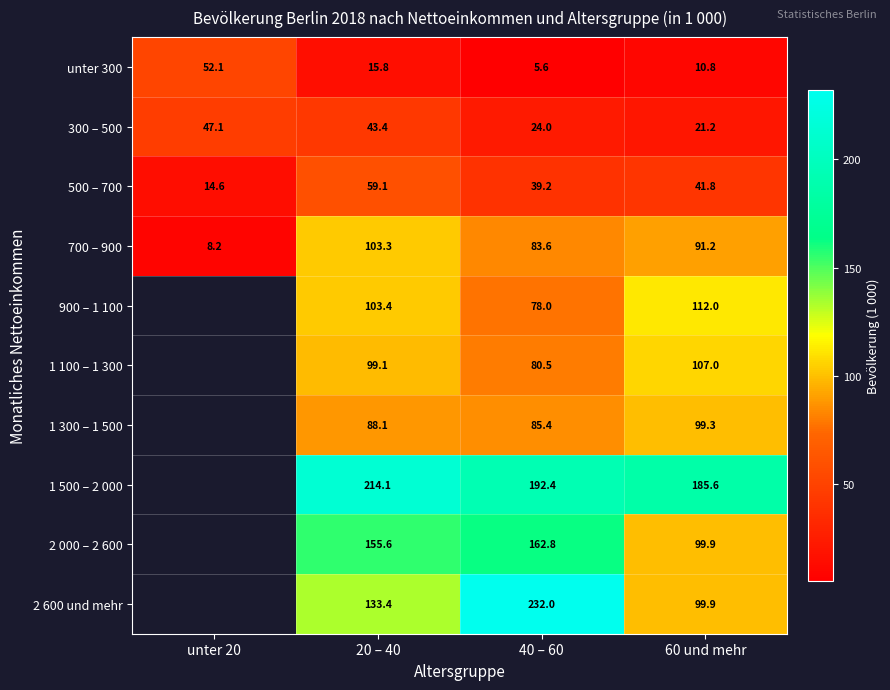

What is the sum of the 900 – 1 100 values at 20 – 40 and 60 und mehr?

215.4